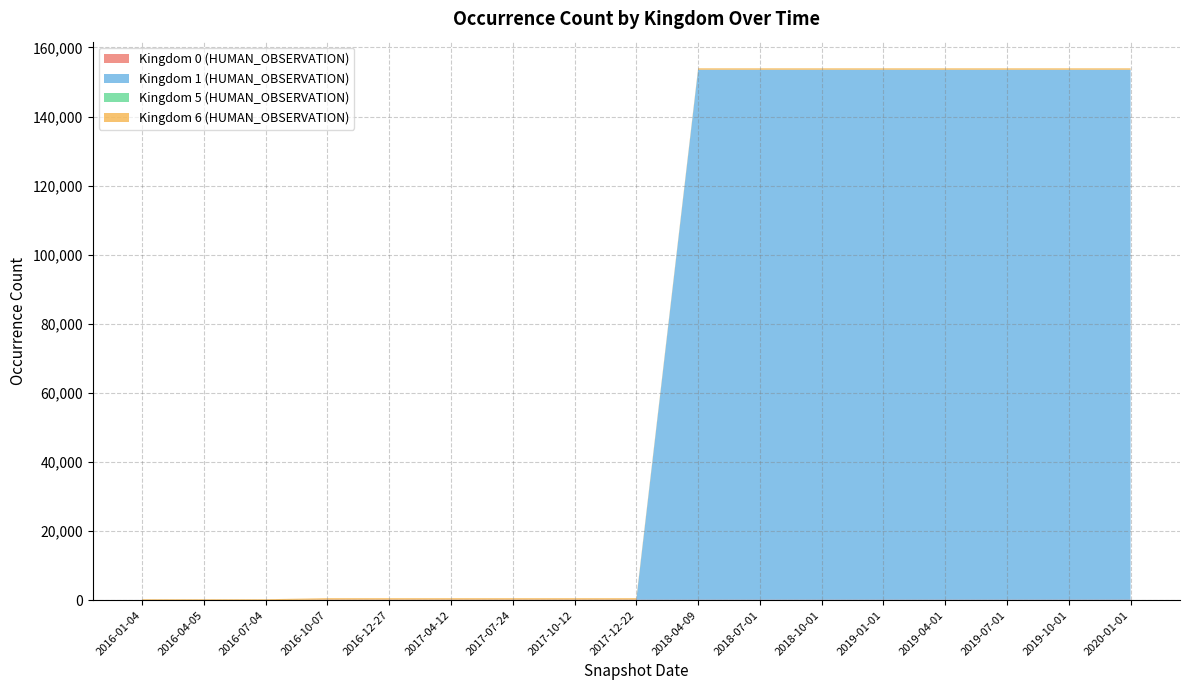

Reading left to right, what are all the values shown in this chart?

Kingdom 0 (HUMAN_OBSERVATION): 0	0	0	126	126	126	126	126	126	126	126	126	126	126	126	126	126
Kingdom 1 (HUMAN_OBSERVATION): 0	0	0	25	25	25	25	25	25	153418	153418	153418	153418	153418	153418	153418	153418
Kingdom 5 (HUMAN_OBSERVATION): 1	1	1	1	1	1	1	1	1	1	1	1	1	1	1	1	1
Kingdom 6 (HUMAN_OBSERVATION): 267	267	267	435	435	435	435	435	435	435	435	435	435	435	435	435	435